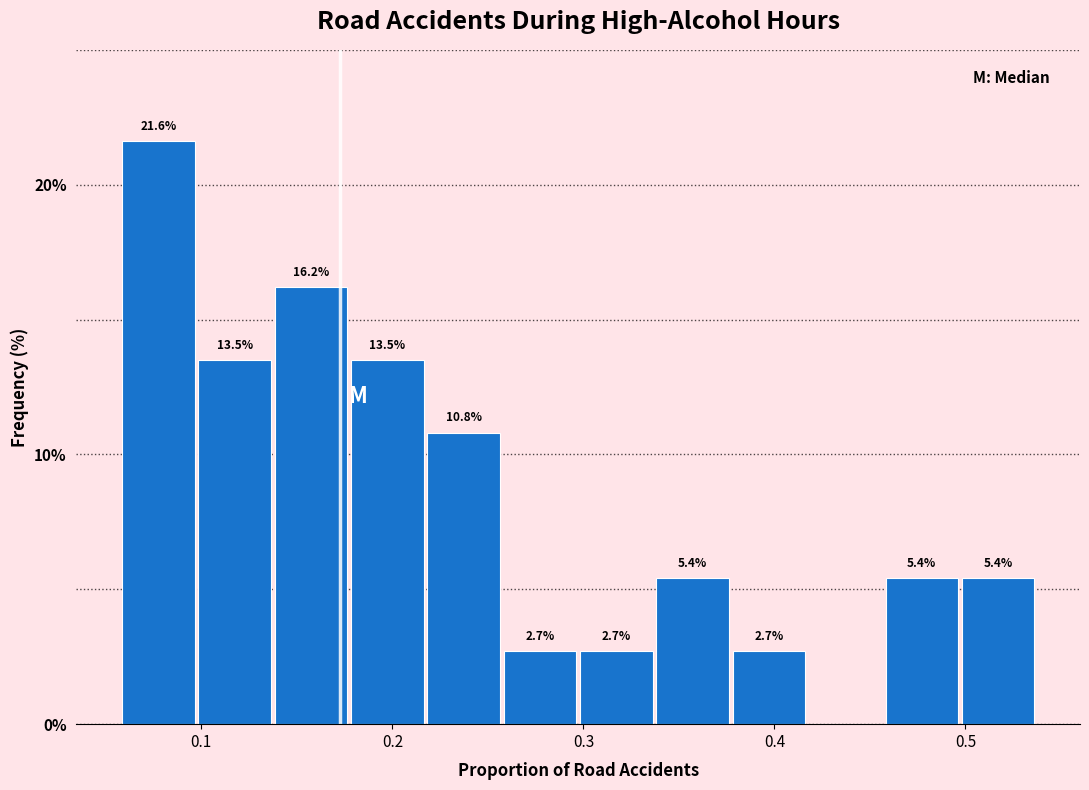

Around what value on the x-axis is the tallest bar? Give the approximate position of its centre, as read against the axis.

0.08